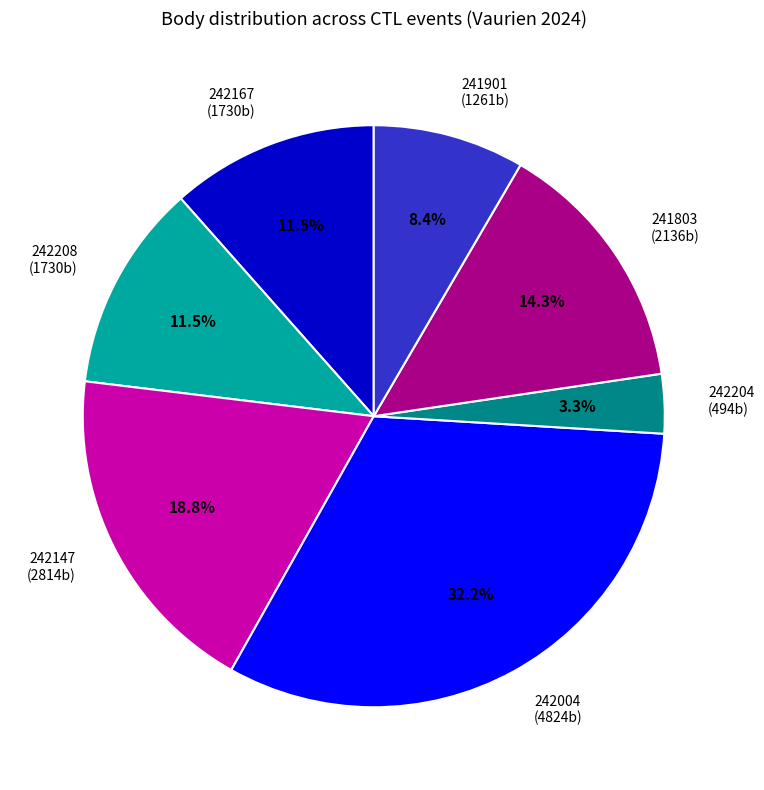

Which category has the smallest portion of the pie?

242204